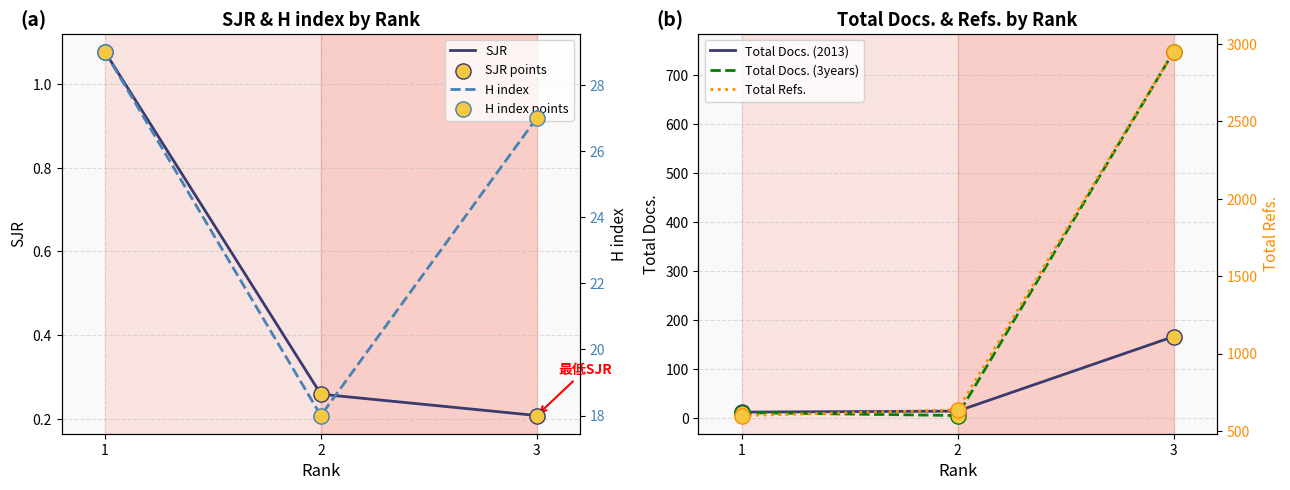

Which series has the widest spread of Y values?

Total Refs.